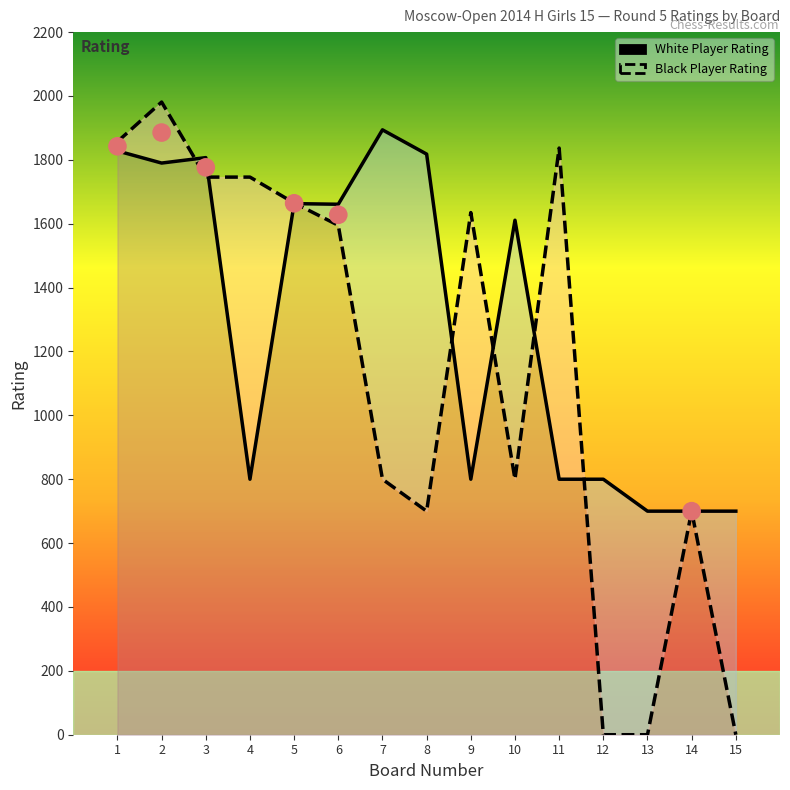

At how many categories does at least one series exceed 1462?

11